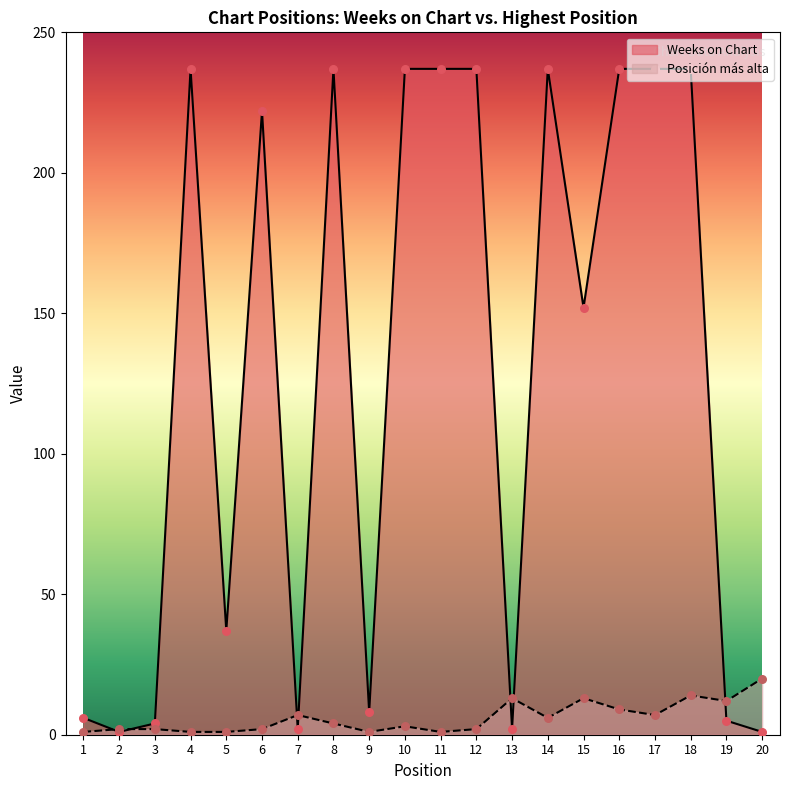

Which series has the largest Y range (max minus min)?

Weeks on Chart